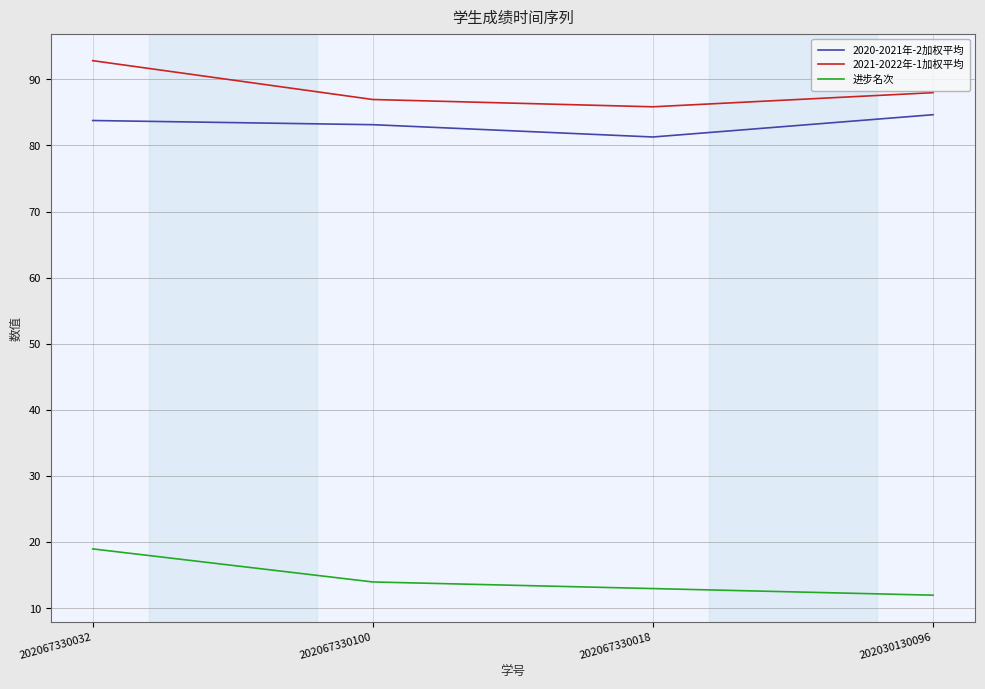

Reading left to right, what are all the values shown in this chart?

2020-2021年-2加权平均: 202067330032=83.8	202067330100=83.1	202067330018=81.3	202030130096=84.6
2021-2022年-1加权平均: 202067330032=92.8	202067330100=86.9	202067330018=85.8	202030130096=88.0
进步名次: 202067330032=19.0	202067330100=14.0	202067330018=13.0	202030130096=12.0